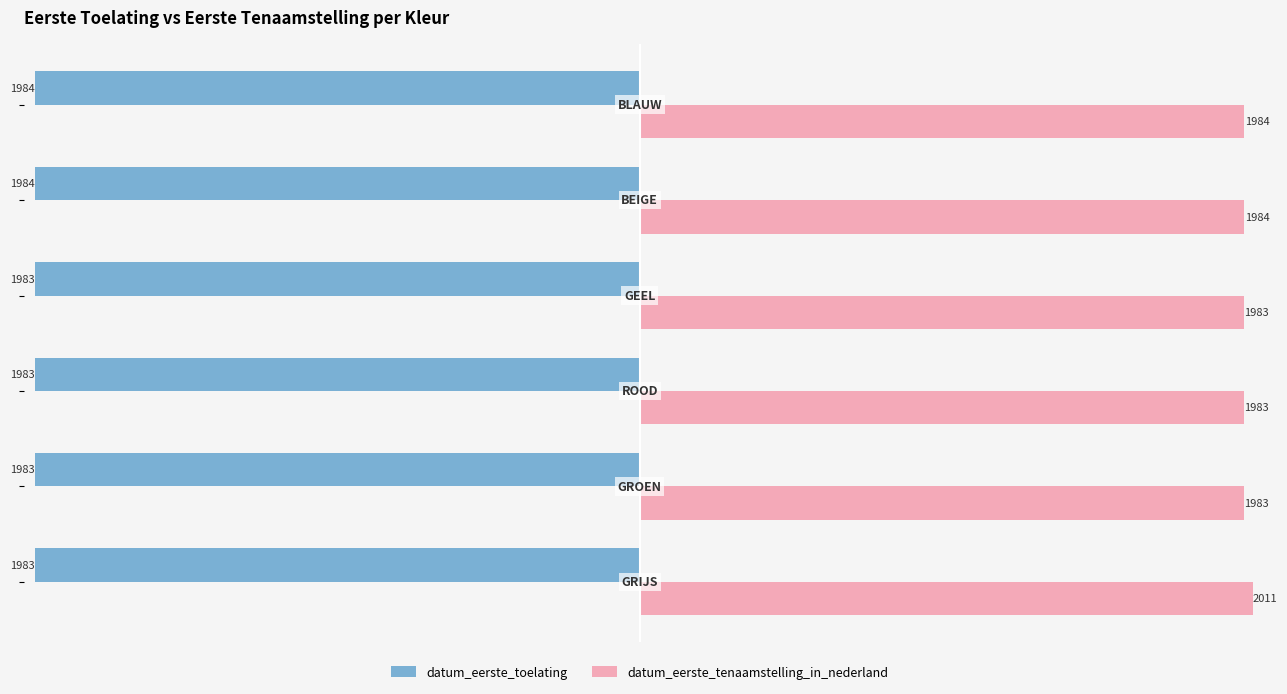

Rank the series by their maximum value, from highest to lowest.

datum_eerste_tenaamstelling_in_nederland, datum_eerste_toelating